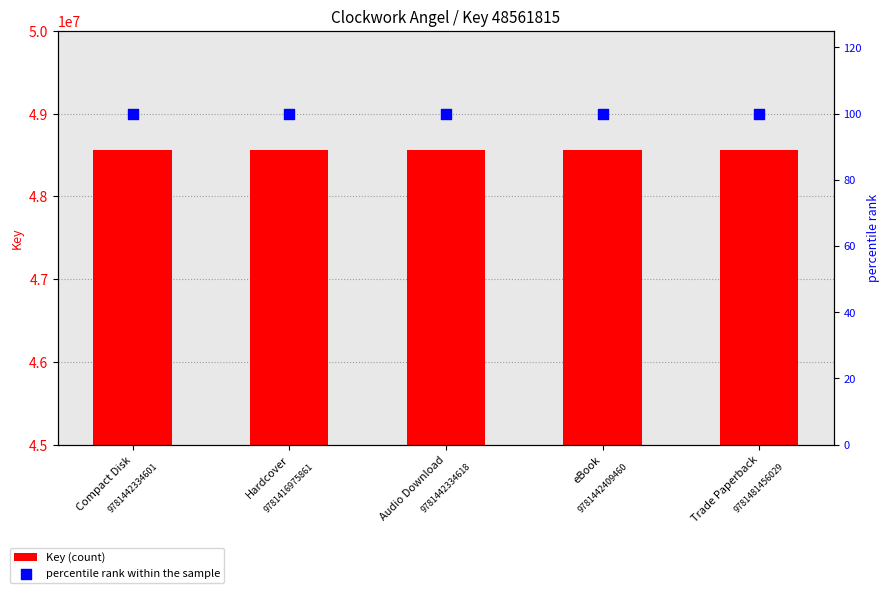

Which series reaches the minimum Y coordinate?

percentile rank within the sample